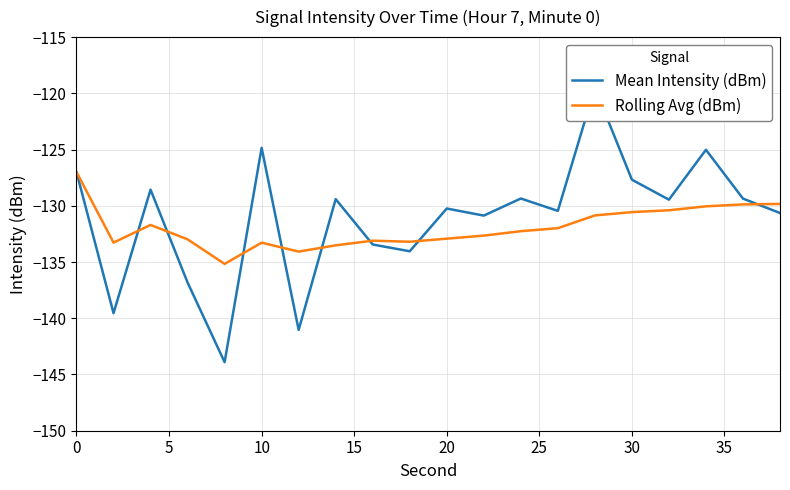

How many interior local valleys does the Rolling Avg (dBm) series have?

4